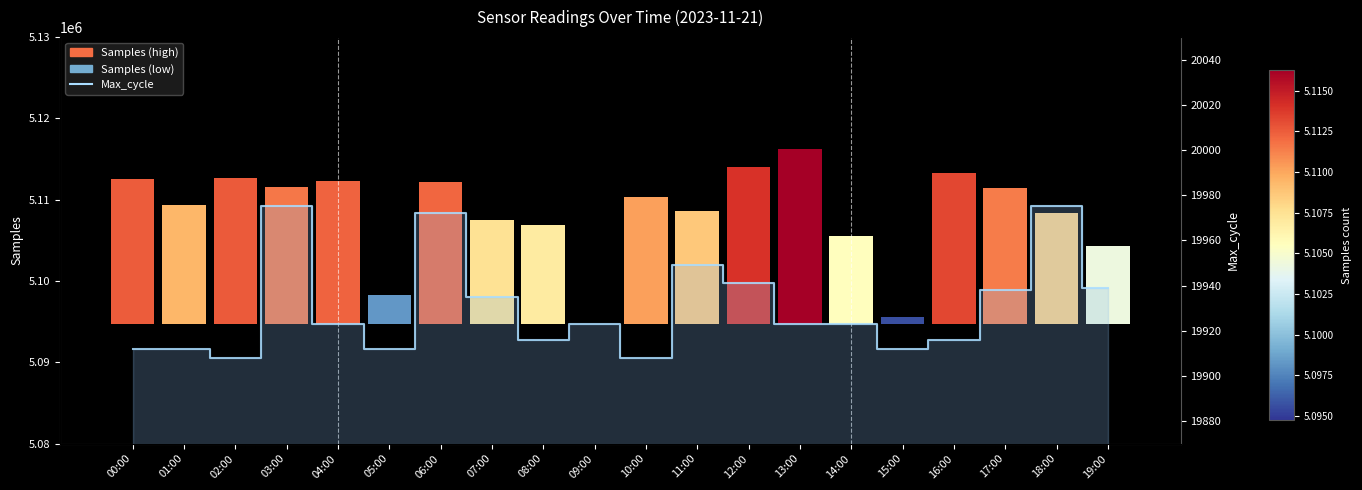

What is the label of the 9th bar from the right?

11:00